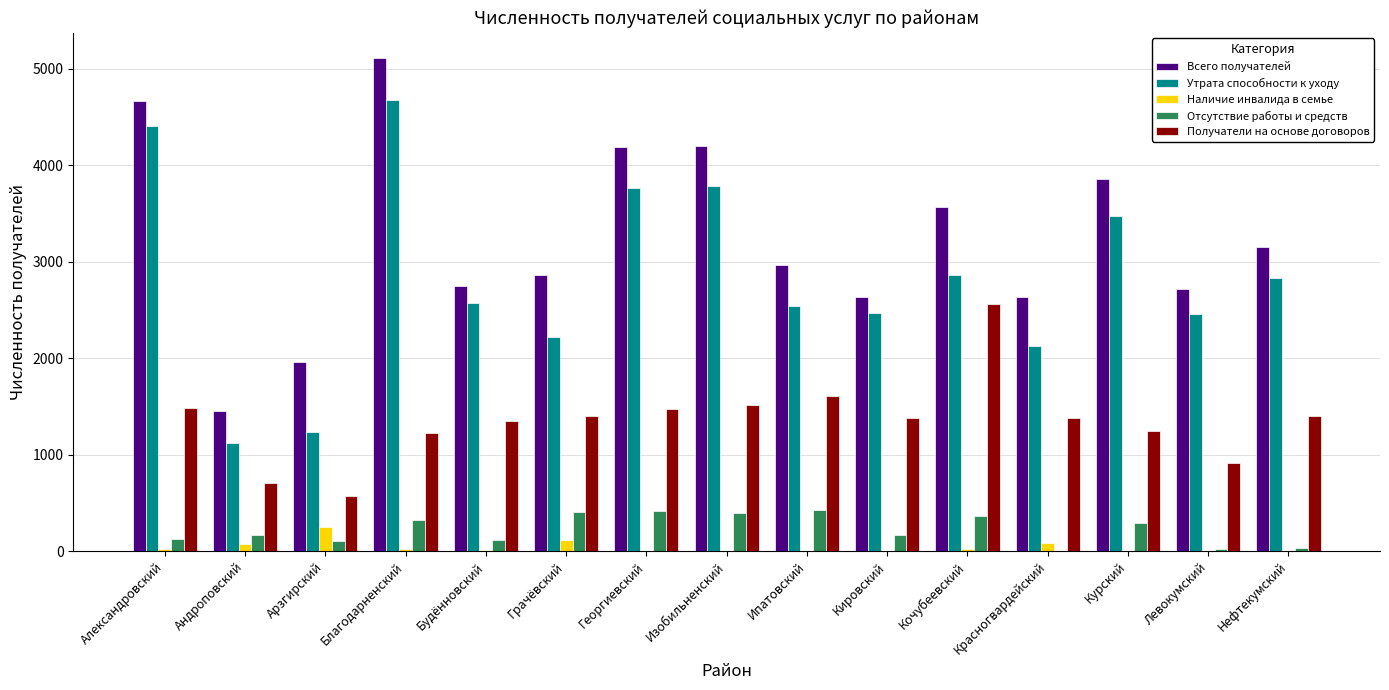

What is the sum of all Наличие инвалида в семье values?

610